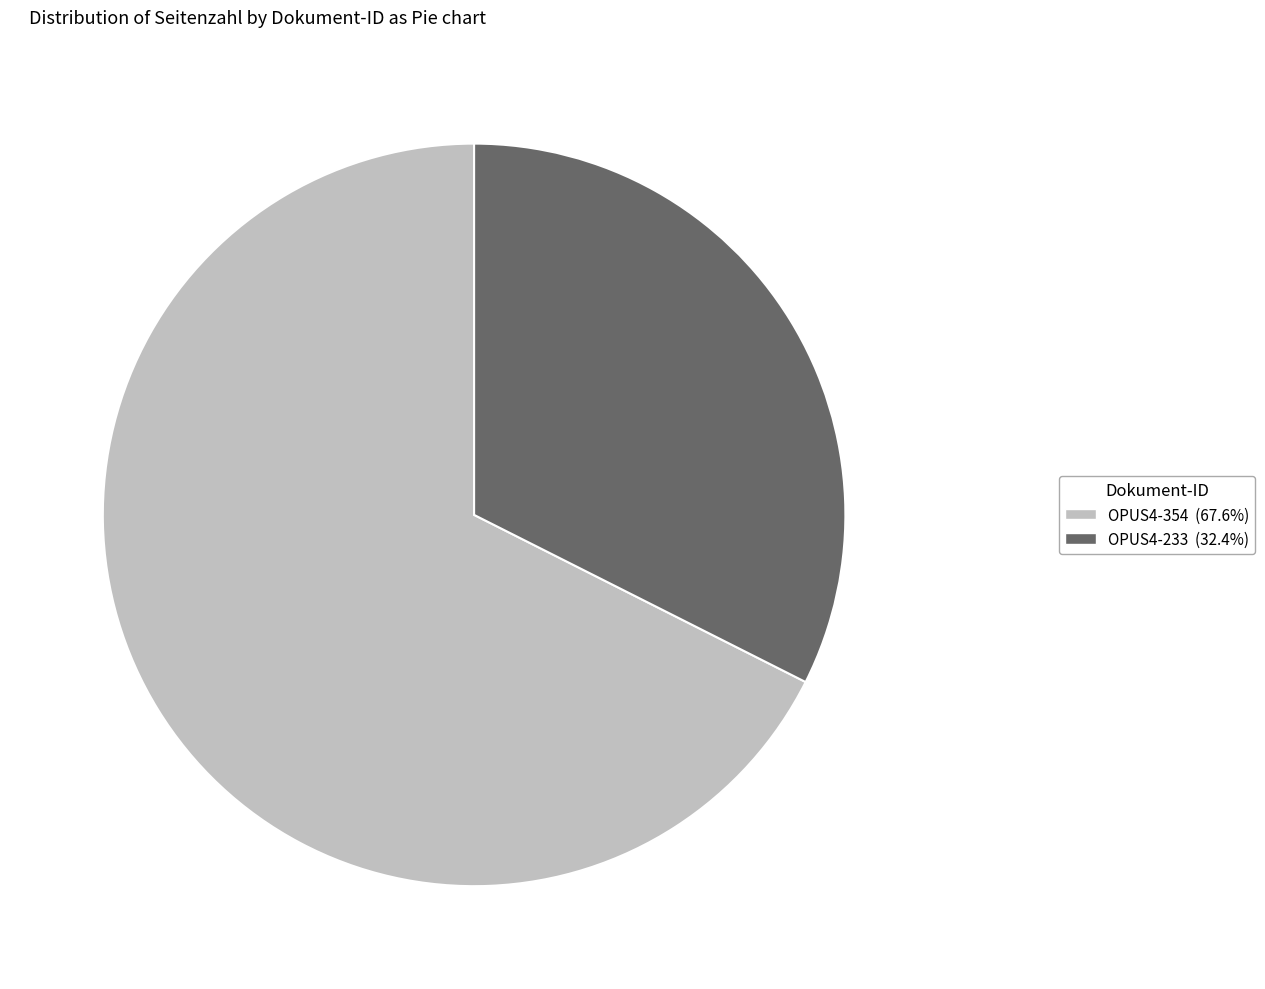

Combined, do OPUS4-354 and OPUS4-233 account for over 50%?

Yes